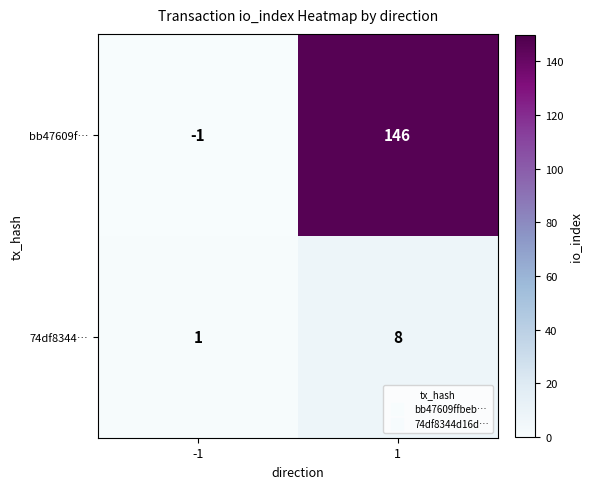

The 74df8344… series shows 1 at -1. True or false?

True